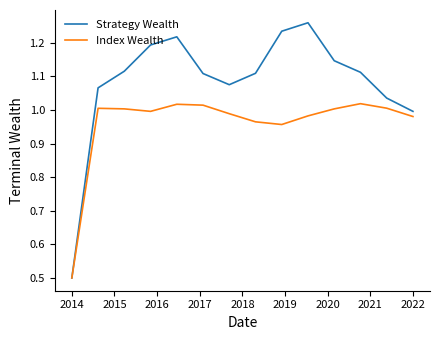

Which series has the largest total across all categories?

Strategy Wealth